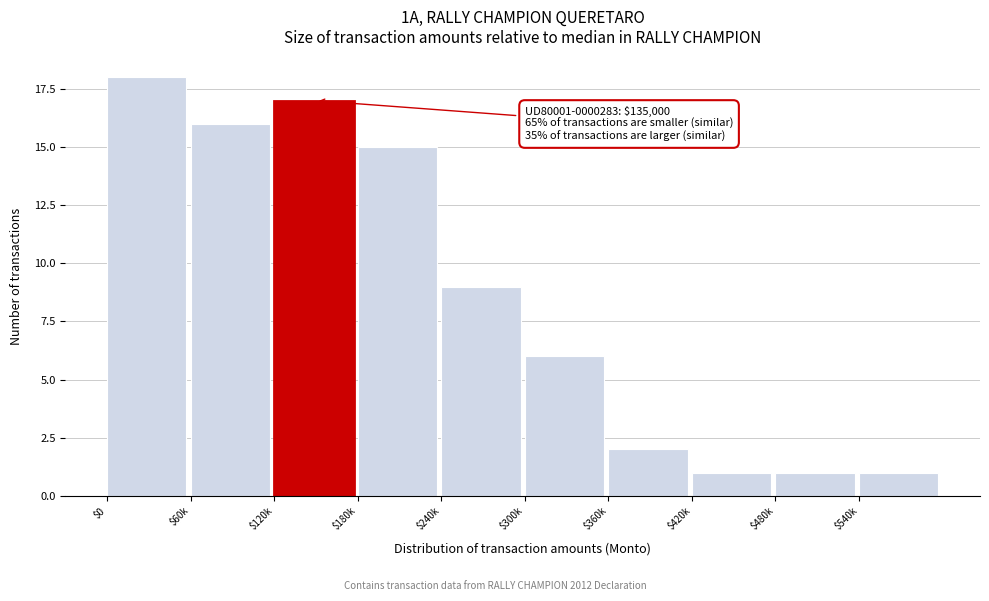

Reading left to right, transcribe all the data shown in this chart.

18	16	17	15	9	6	2	1	1	1